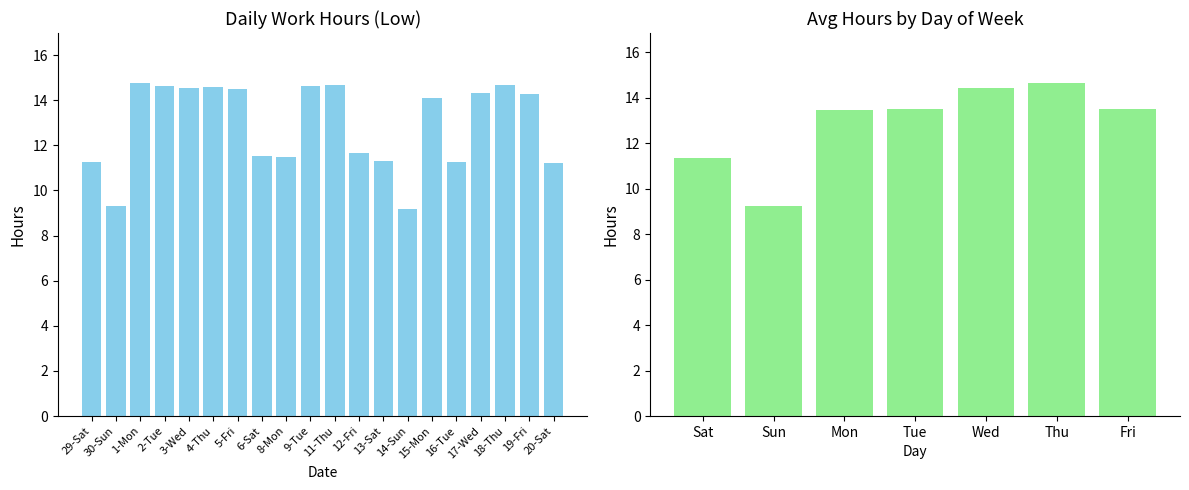

True or false: the data shows 9.2 at 14-Sun.

True